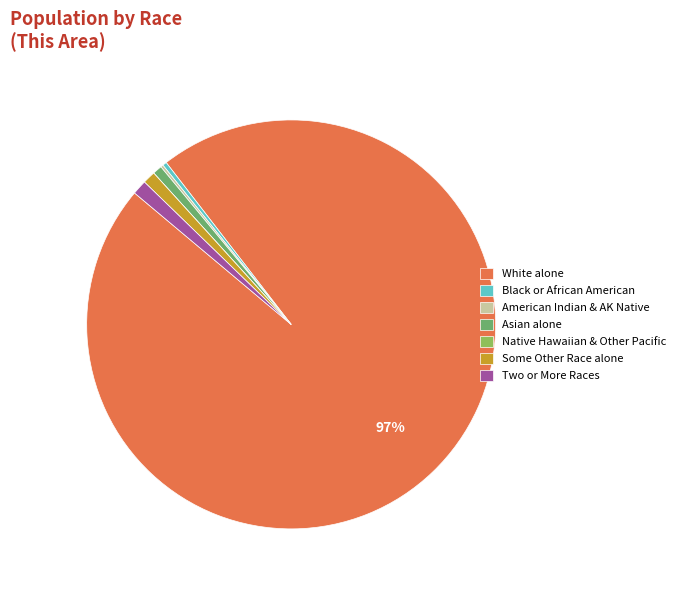

To the nearest percent, what percentage of the pie is Asian alone?

1%